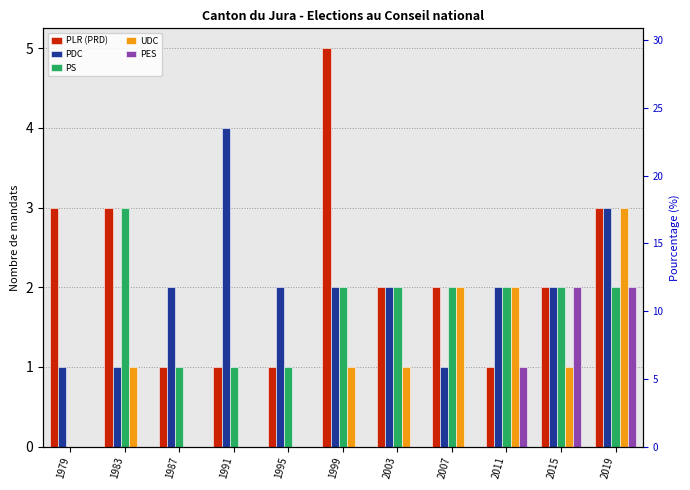

Does the chart contain any negative values?

No